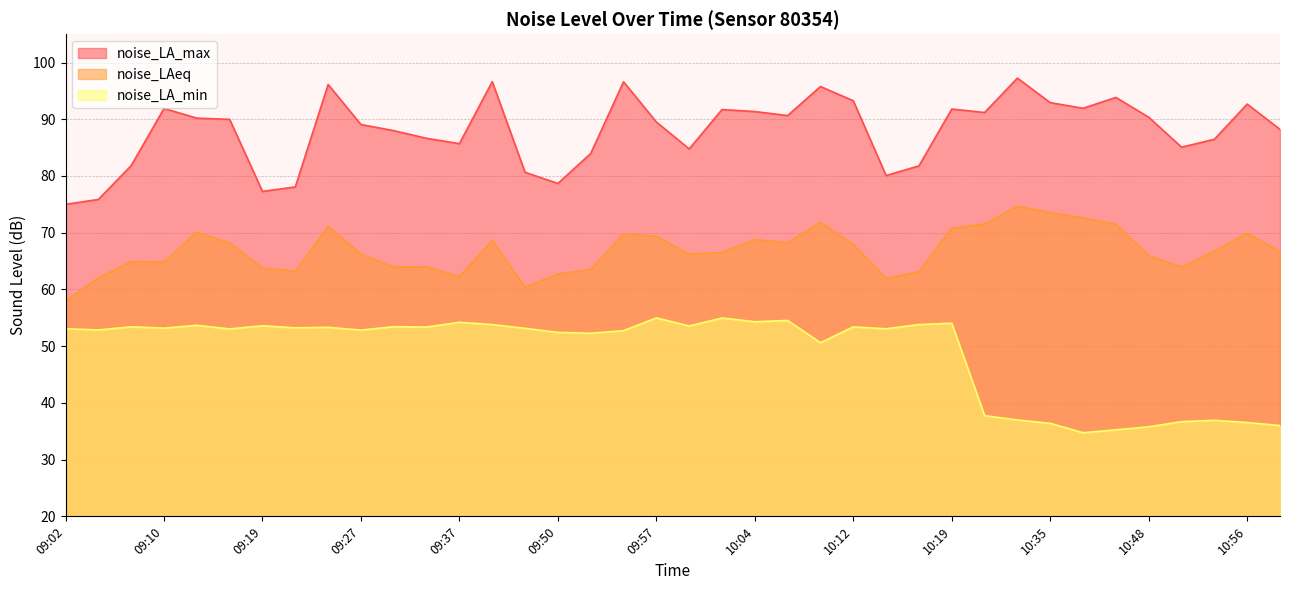

List the labels in order of noise_LA_max value, smallest first.

09:02, 09:05, 09:19, 09:22, 09:50, 10:14, 09:42, 10:17, 09:07, 09:52, 09:59, 10:51, 09:37, 10:53, 09:32, 09:29, 10:58, 09:27, 09:57, 09:17, 09:12, 10:48, 10:07, 10:30, 10:04, 10:02, 10:19, 09:10, 10:38, 10:56, 10:35, 10:12, 10:43, 10:09, 09:24, 09:55, 09:39, 10:33